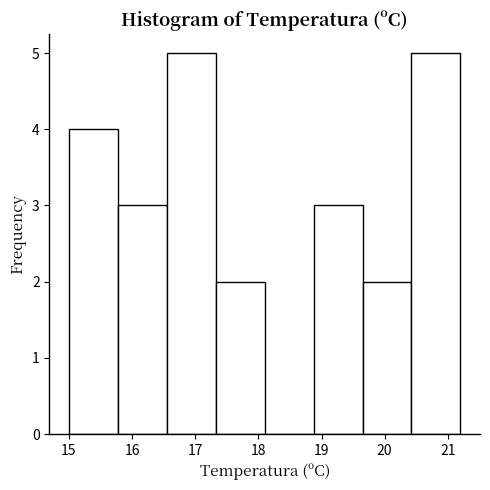

Reading left to right, list every bar in this chart as the range it spans on the x-axis followed by its height. Neither the bar edges nor the heights are printed on the chart, so give them approximately, as read against the axes.

15.0 to 15.8: 4
15.8 to 16.6: 3
16.6 to 17.3: 5
17.3 to 18.1: 2
18.1 to 18.9: 0
18.9 to 19.7: 3
19.7 to 20.4: 2
20.4 to 21.2: 5